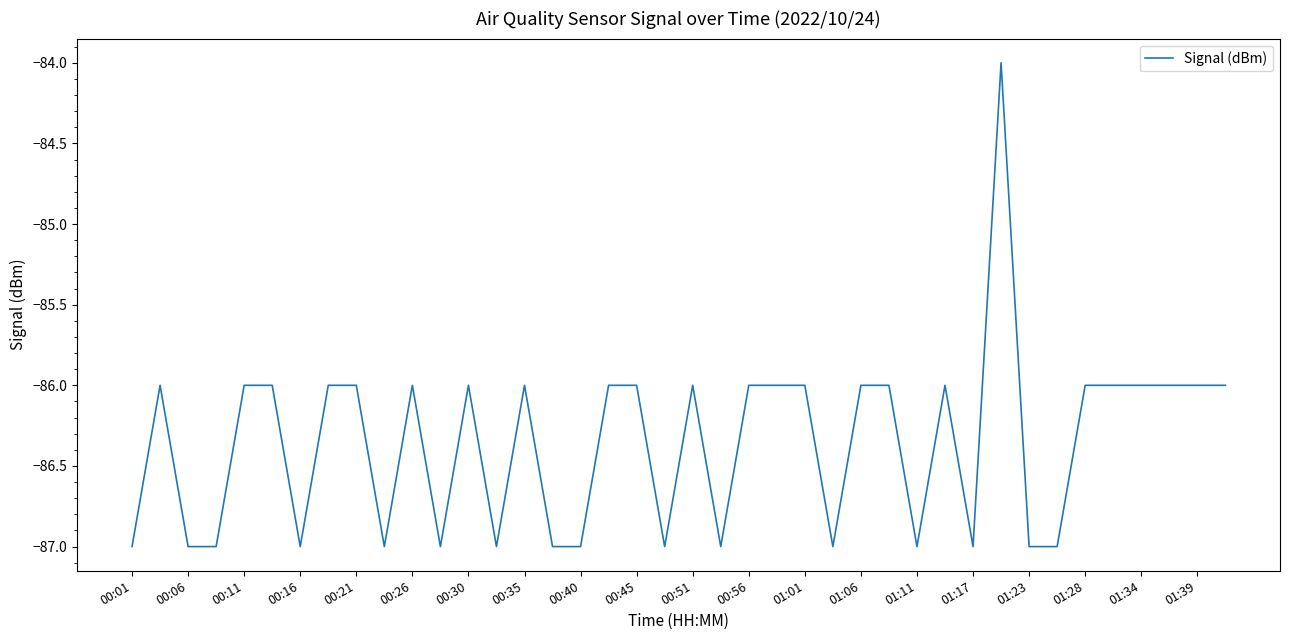

What is the difference between the maximum and minimum values?

3